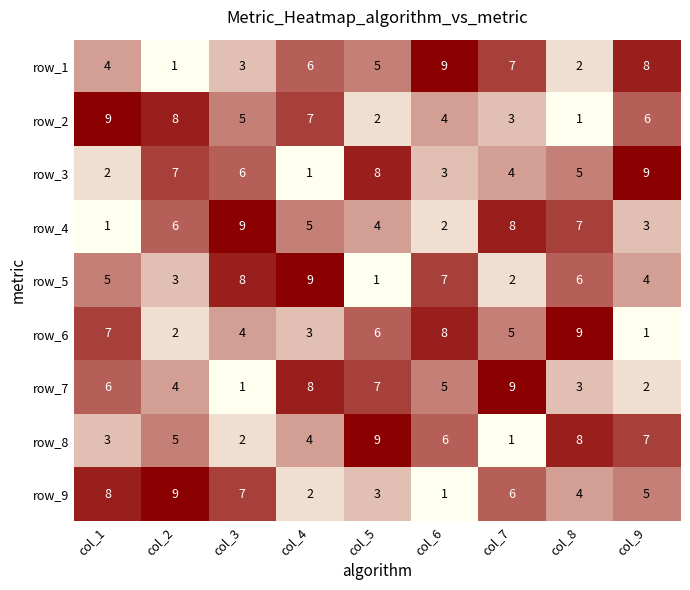

Which category has the lowest value in the row_8 series?

col_7